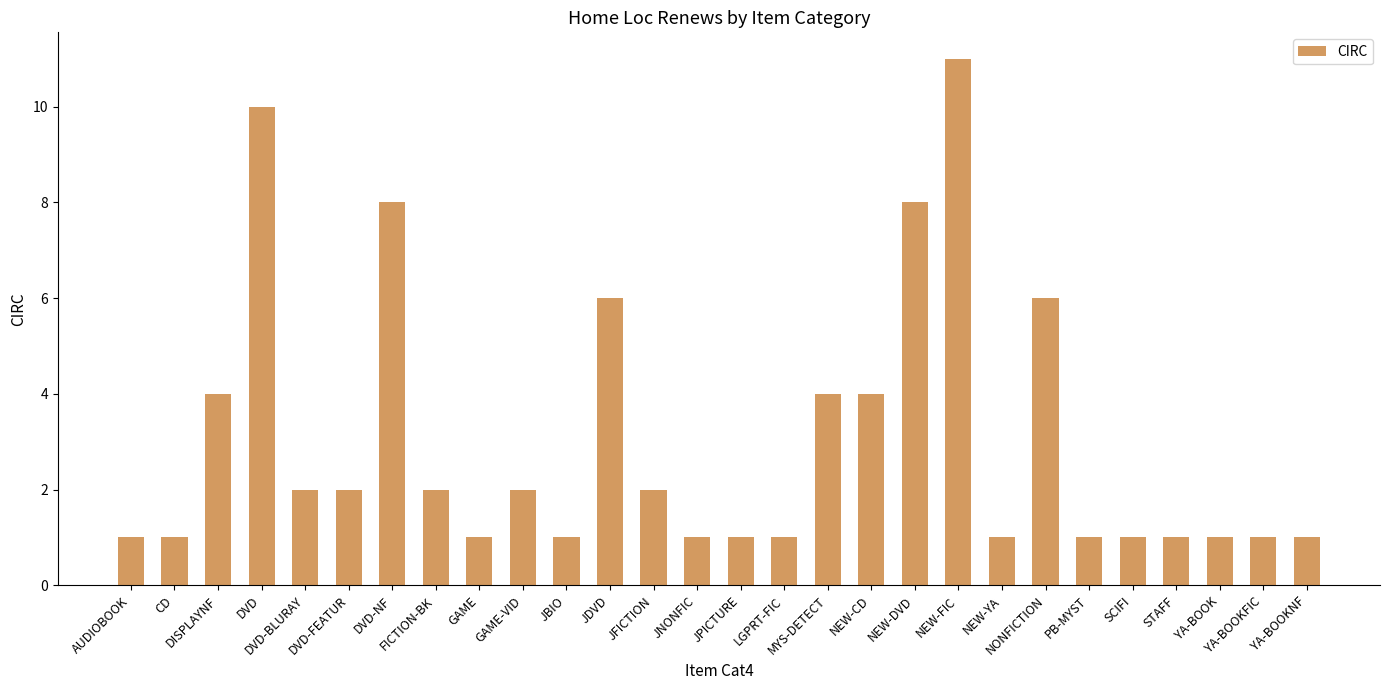

What is the value of the 5th bar from the left?

2